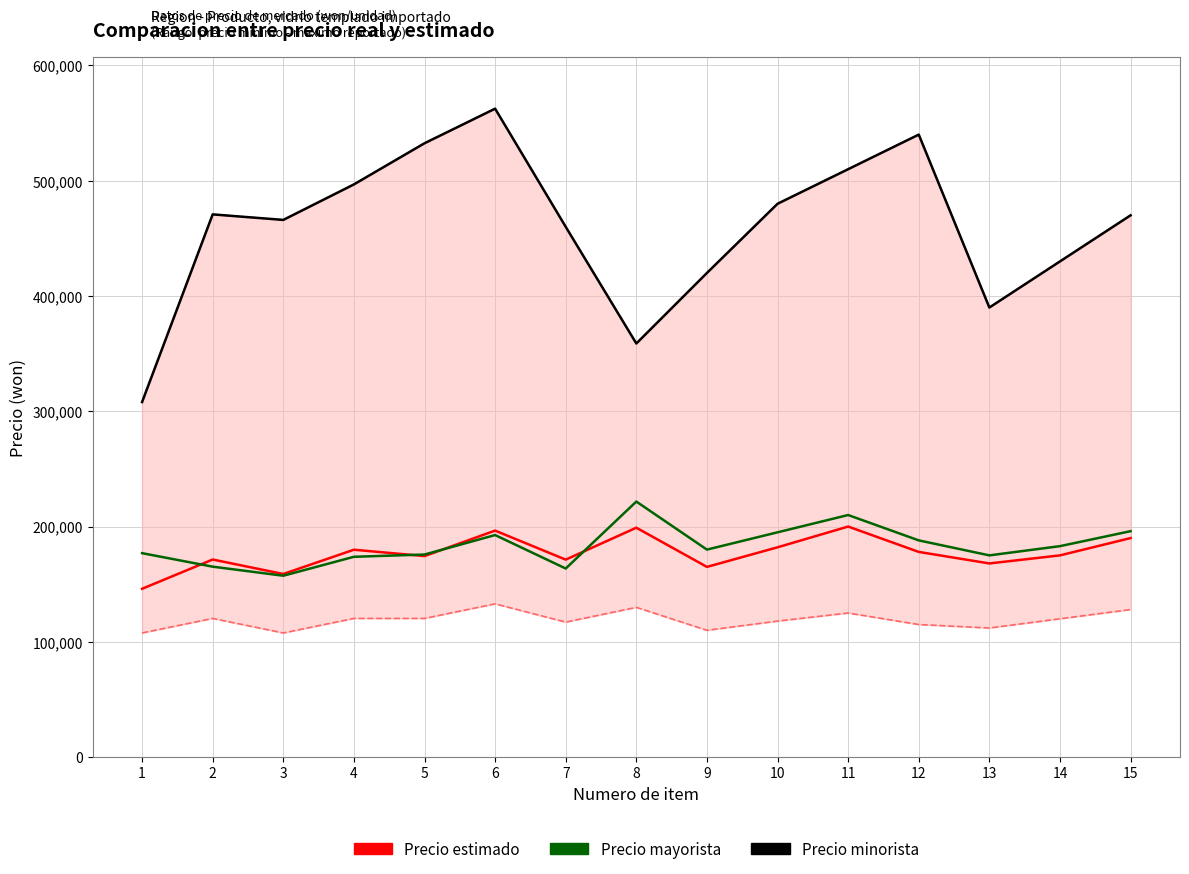

Is the value of Precio mayorista at 8 greater than the value of Precio estimado at 7?

Yes